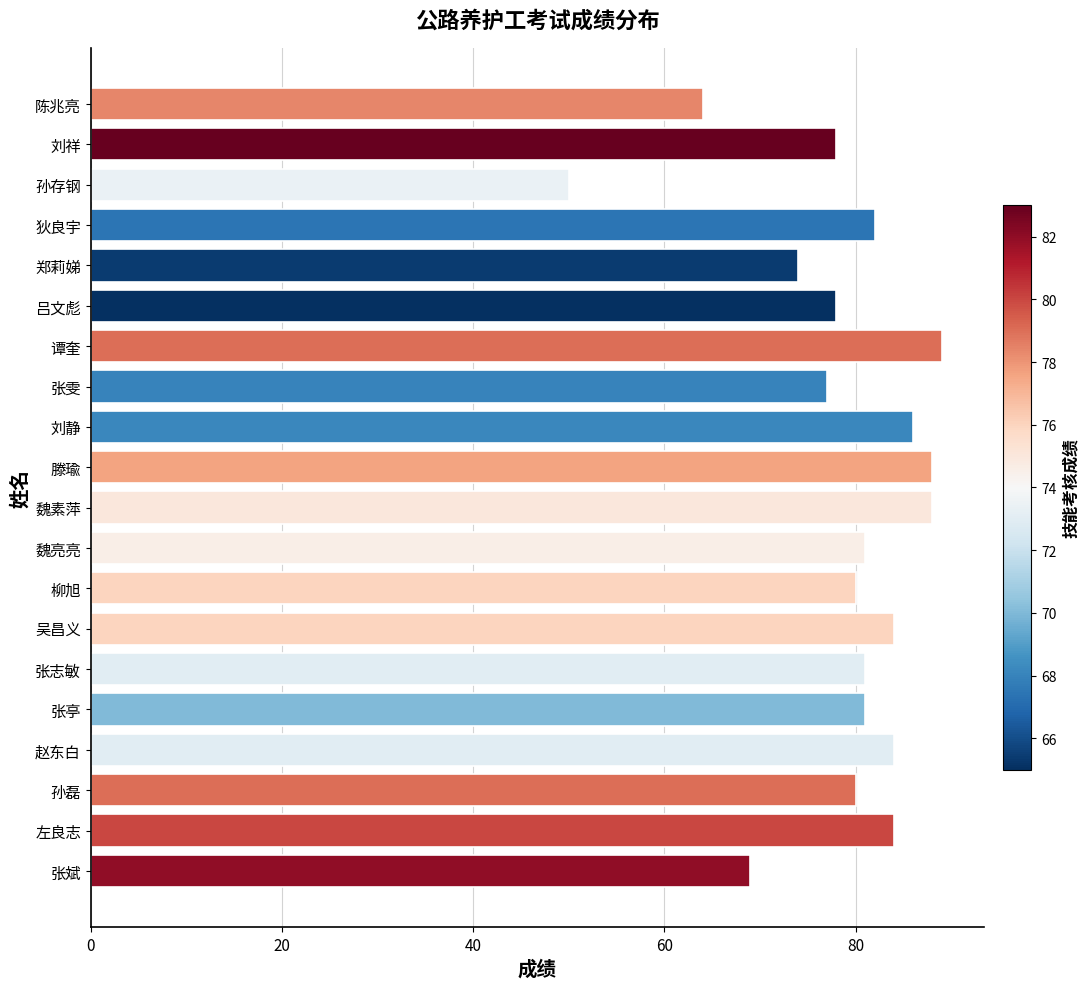

Reading bottom to top, transcribe all the data shown in this chart.

张斌=69	左良志=84	孙磊=80	赵东白=84	张亭=81	张志敏=81	吴昌义=84	柳旭=80	魏亮亮=81	魏素萍=88	滕瑜=88	刘静=86	张雯=77	谭奎=89	吕文彪=78	郑莉娣=74	狄良宇=82	孙存钢=50	刘祥=78	陈兆亮=64